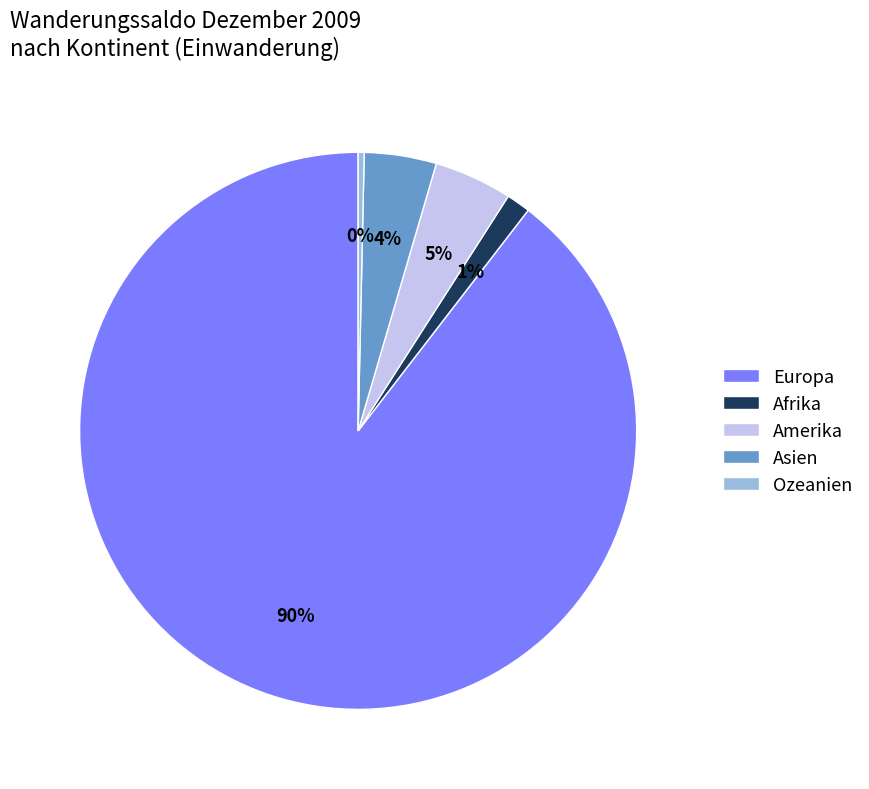

Does Ozeanien account for over 50% of the chart?

No